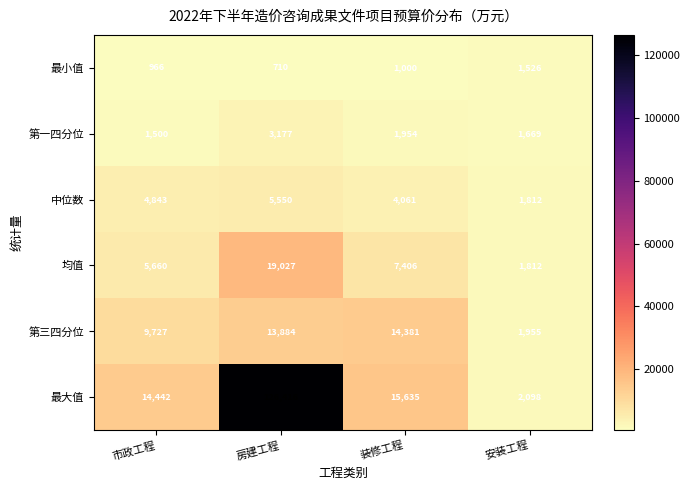

How many distinct data groups are displayed?

6